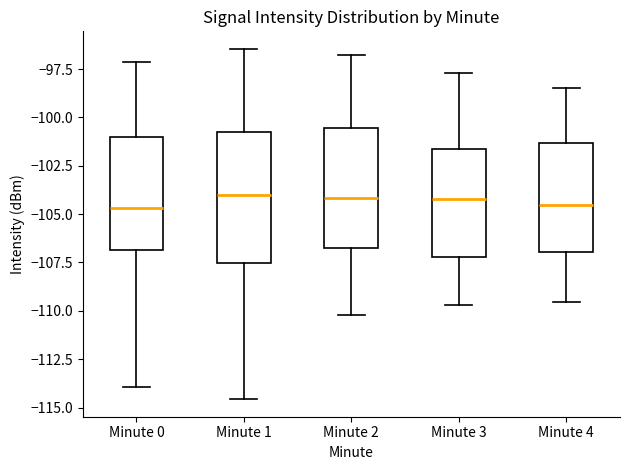

Reading left to right, read every box against the y-axis: the position of its median line, the range the box covers, and the ends of its whiskers. The values are not printed on the chart, so give them approximately, as read against the axis.

Minute 0: median -104.5, box -107.0 to -101.0, whiskers -114.0 to -97.0
Minute 1: median -104.0, box -107.5 to -100.5, whiskers -114.5 to -96.5
Minute 2: median -104.0, box -106.5 to -100.5, whiskers -110.0 to -97.0
Minute 3: median -104.0, box -107.0 to -101.5, whiskers -109.5 to -97.5
Minute 4: median -104.5, box -107.0 to -101.5, whiskers -109.5 to -98.5